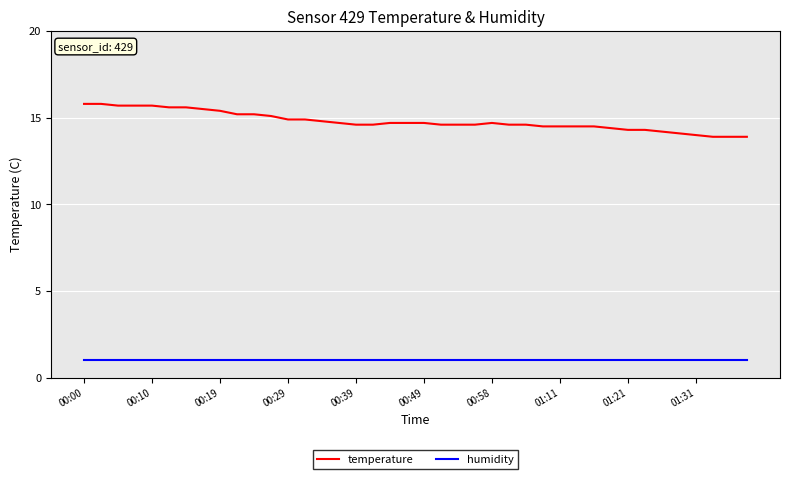

What is the minimum value for humidity?

1.0